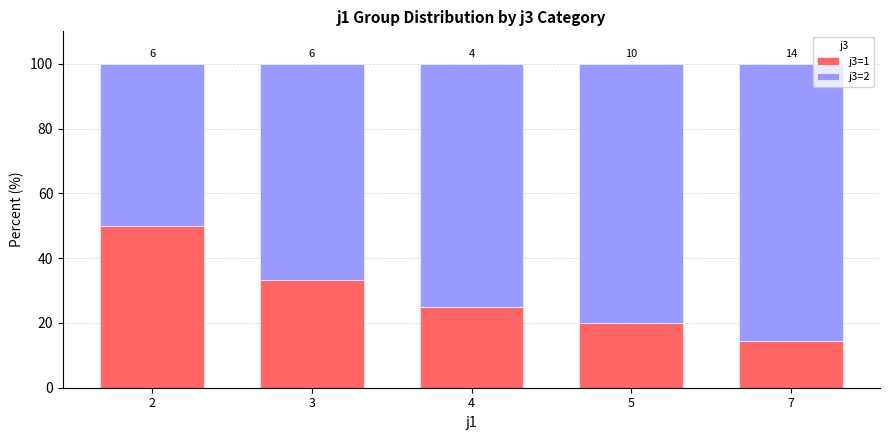

What are all the series names shown in the legend?

j3=1, j3=2